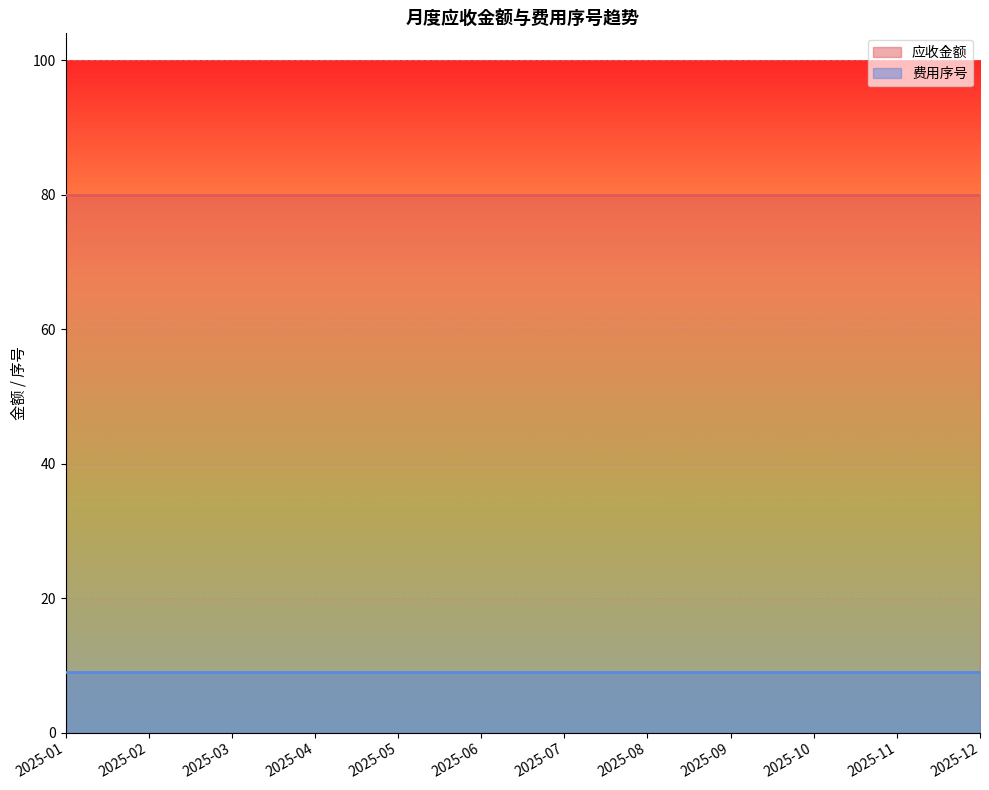

Which series has the largest total across all categories?

应收金额